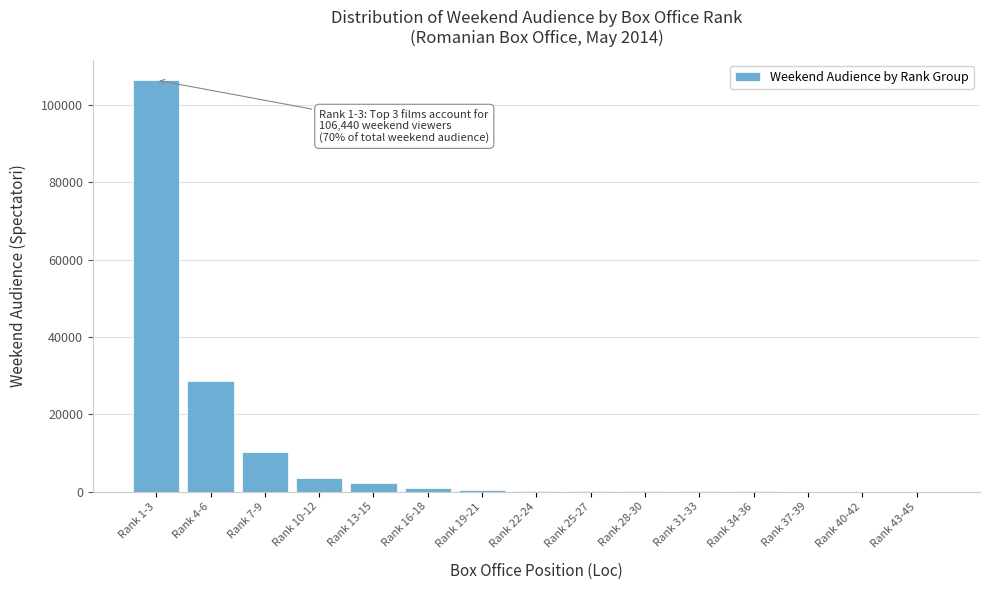

What is the maximum value shown in the chart?

106440